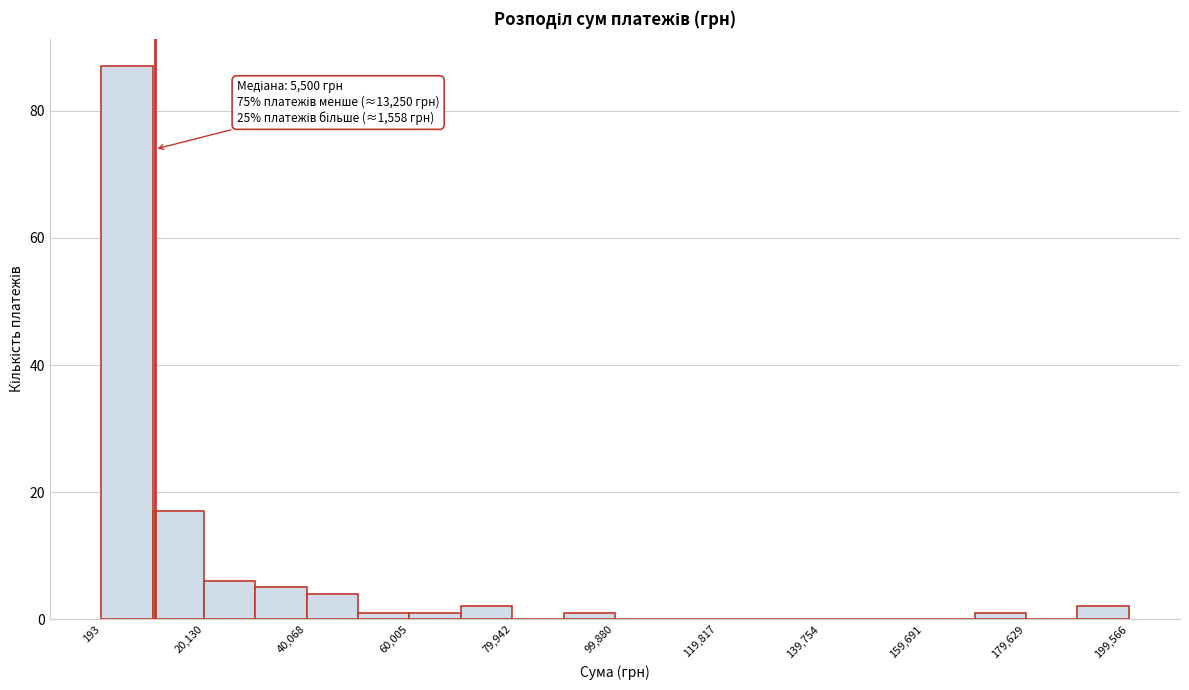

Over which range of the x-axis is the bar tallest?

0 to 10000